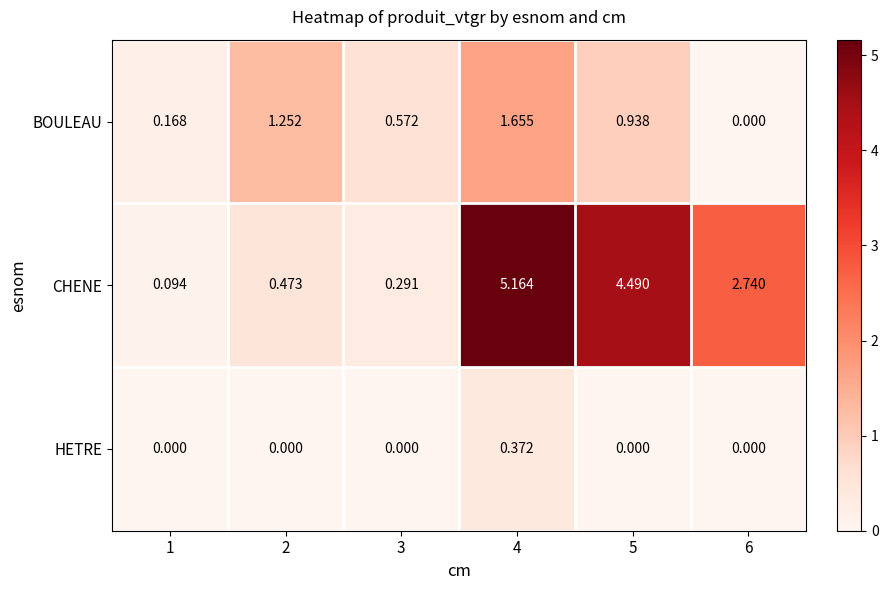

Which series has the largest total across all categories?

CHENE